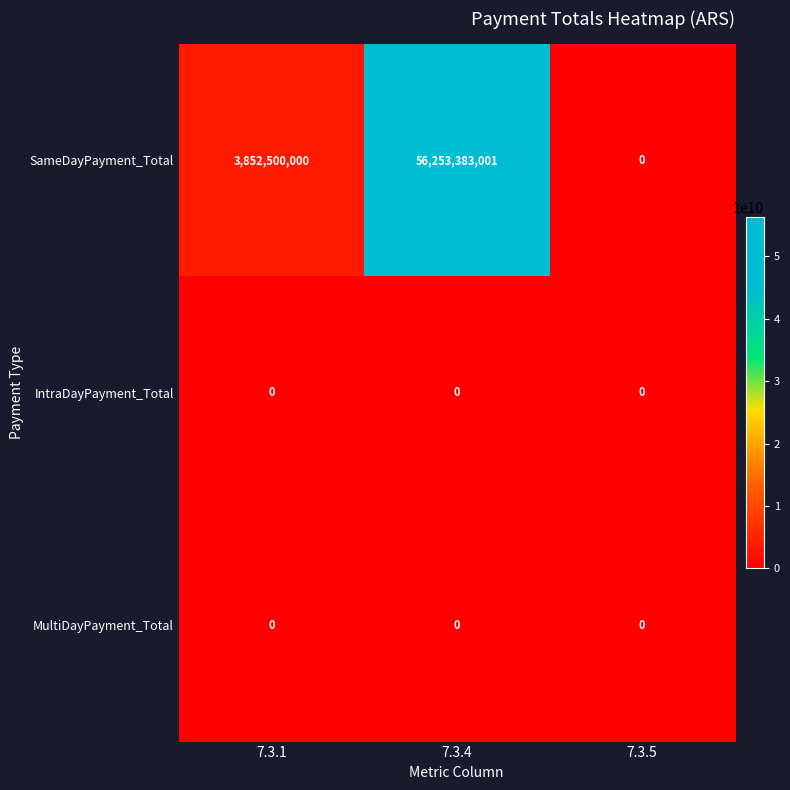

What is the greatest value displayed?

56253383001